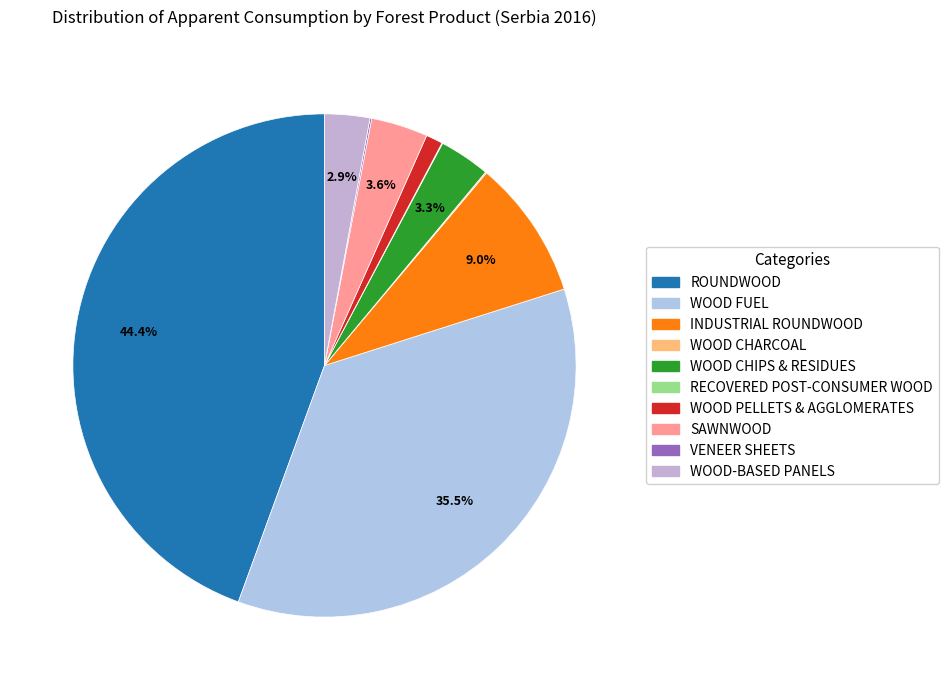

Between ROUNDWOOD and INDUSTRIAL ROUNDWOOD, which is larger?

ROUNDWOOD